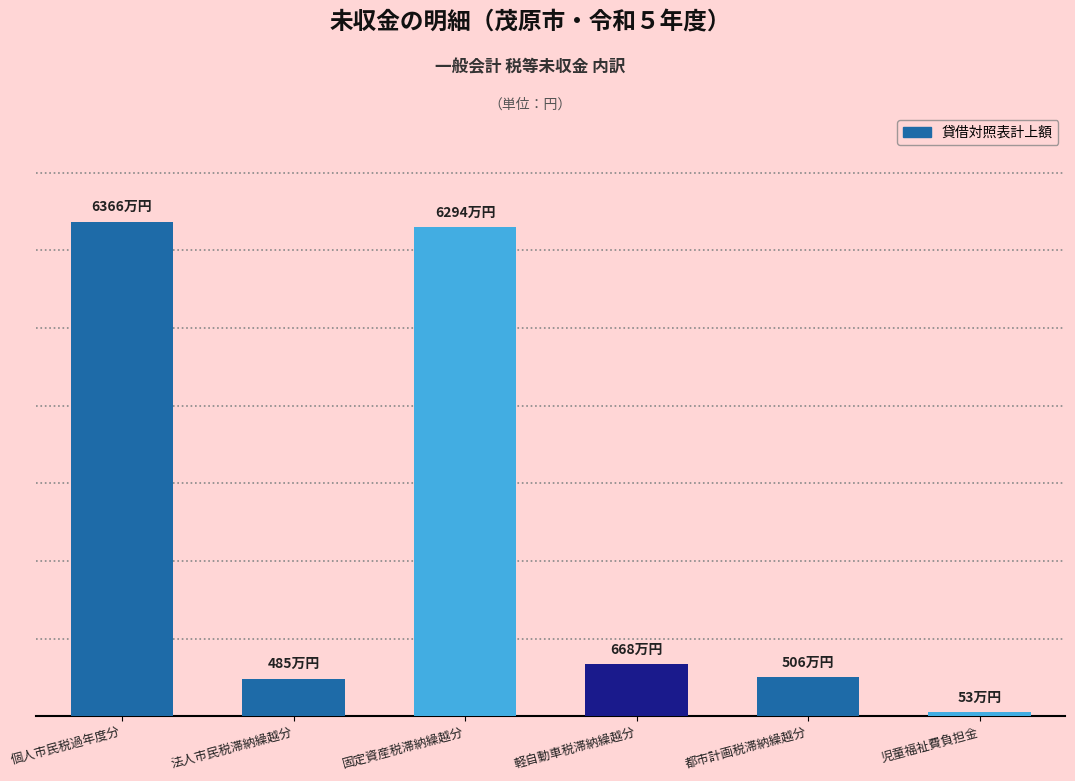

What value does the data have at 個人市民税過年度分, to the nearest 100?

63658100